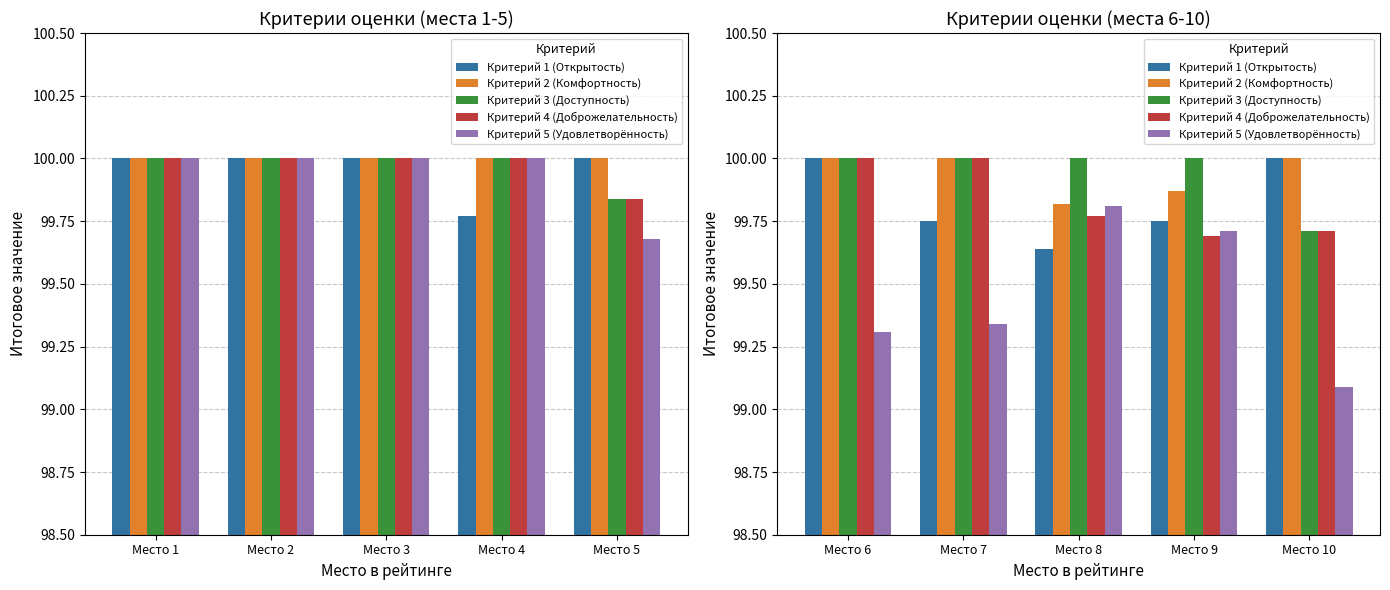

Count the number of data series in this chart.

5